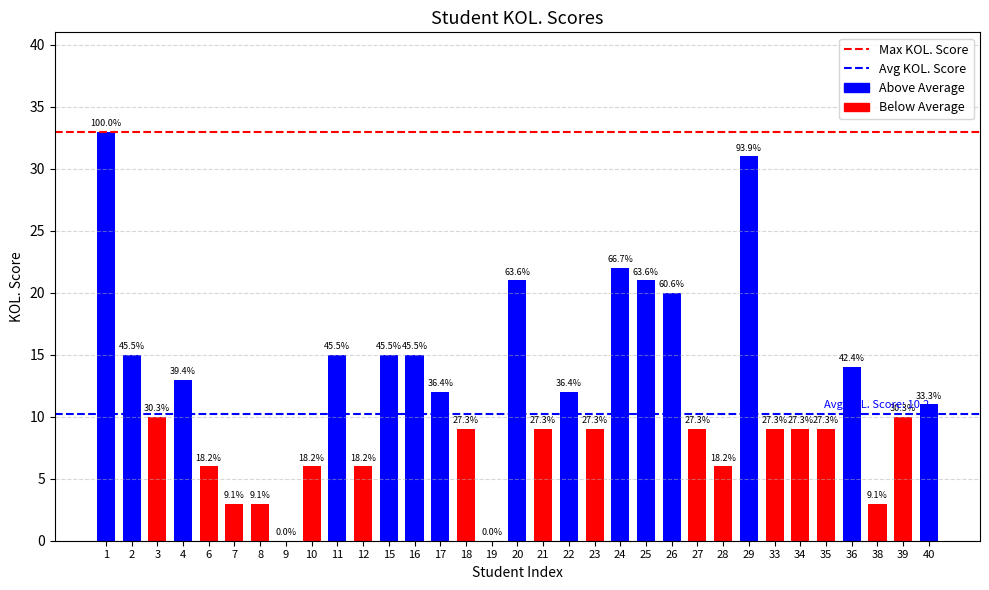

Are the bars horizontal?

No